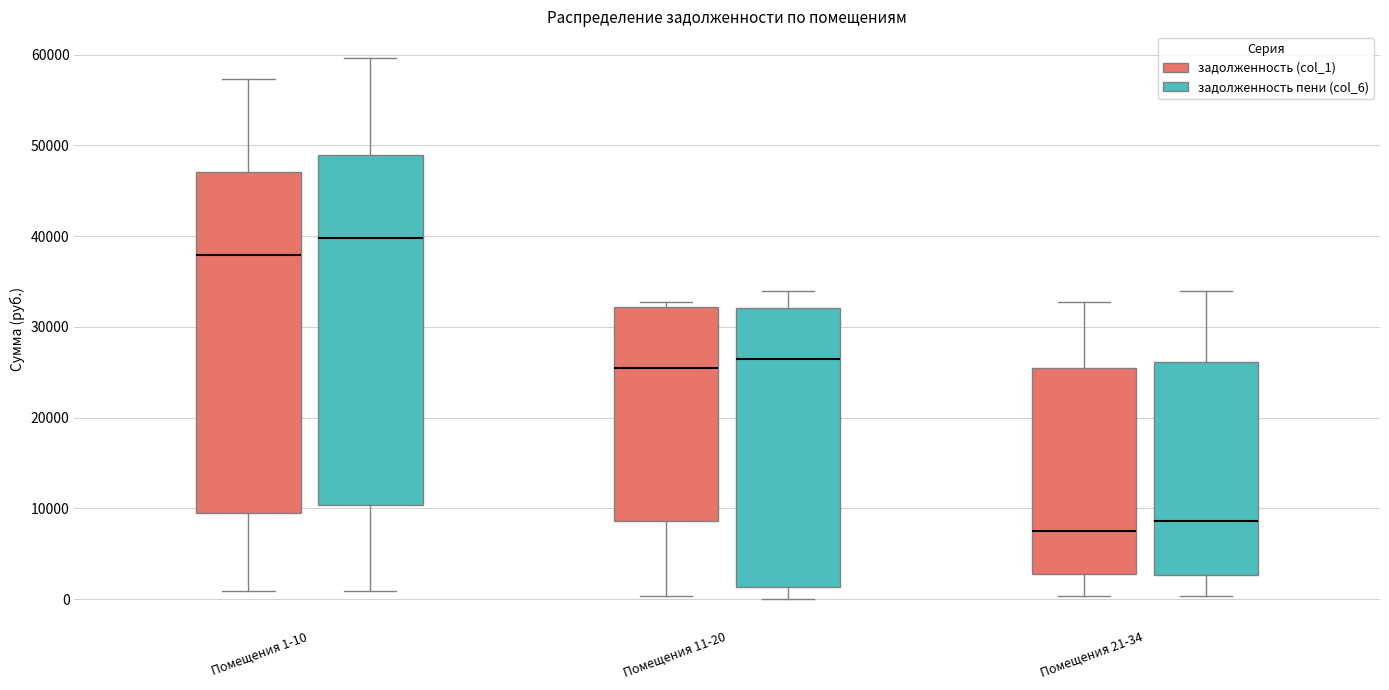

Which box's median line is the lowest?

Помещения 21-34 (задолженность (col_1))